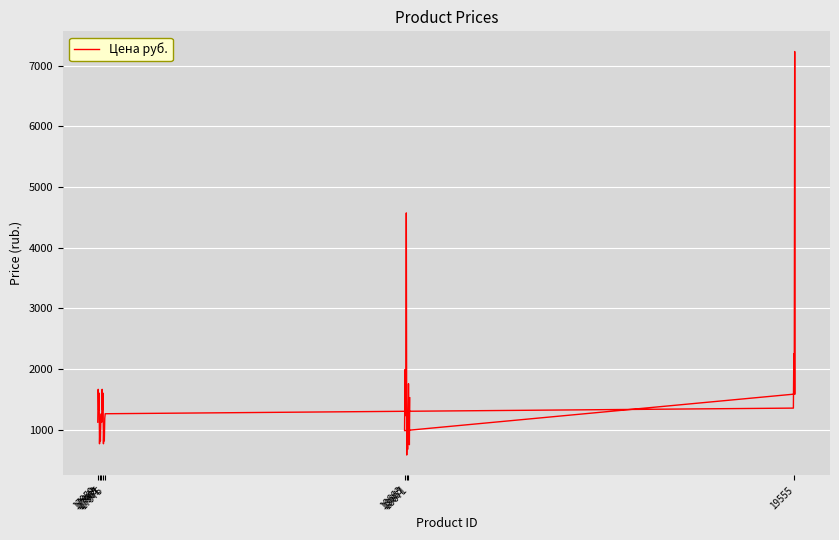

What is the label of the 2nd point from the left?

17963